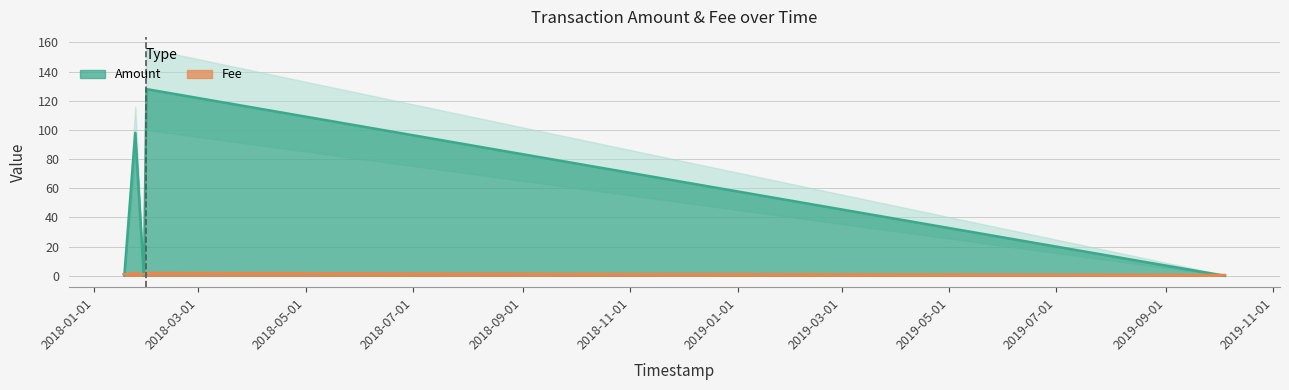

What position from the right is 2018-01-29 00:14:55?

4